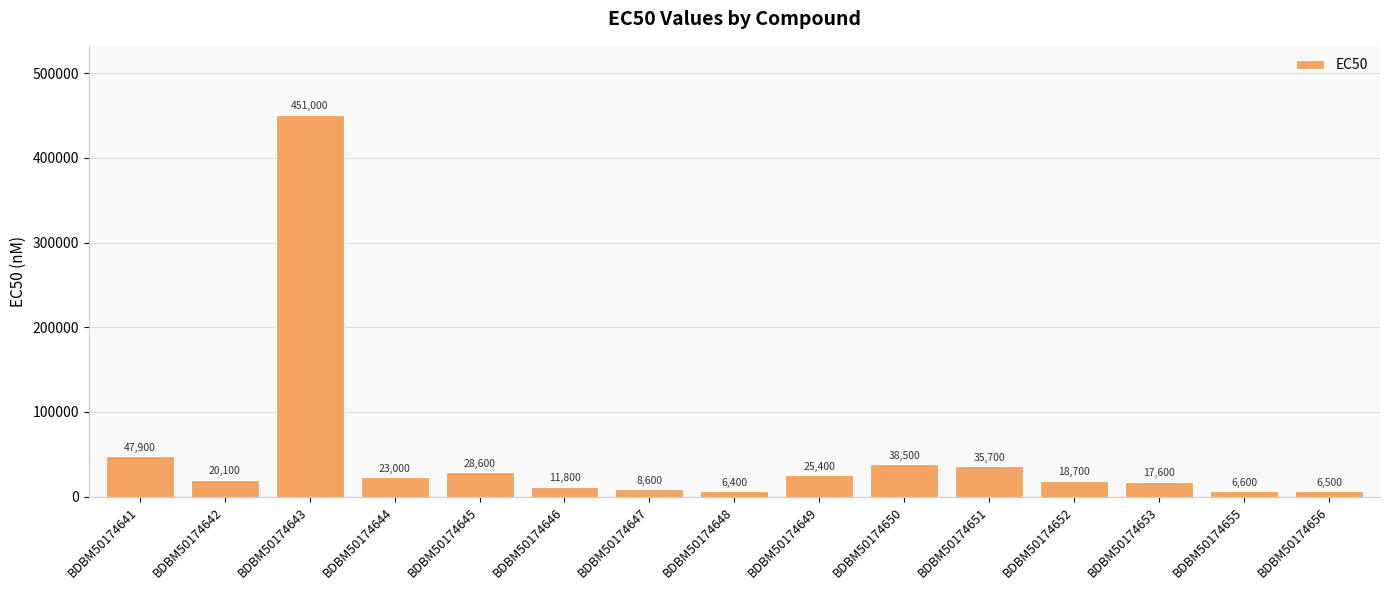

List the labels in order of value, smallest first.

BDBM50174648, BDBM50174656, BDBM50174655, BDBM50174647, BDBM50174646, BDBM50174653, BDBM50174652, BDBM50174642, BDBM50174644, BDBM50174649, BDBM50174645, BDBM50174651, BDBM50174650, BDBM50174641, BDBM50174643